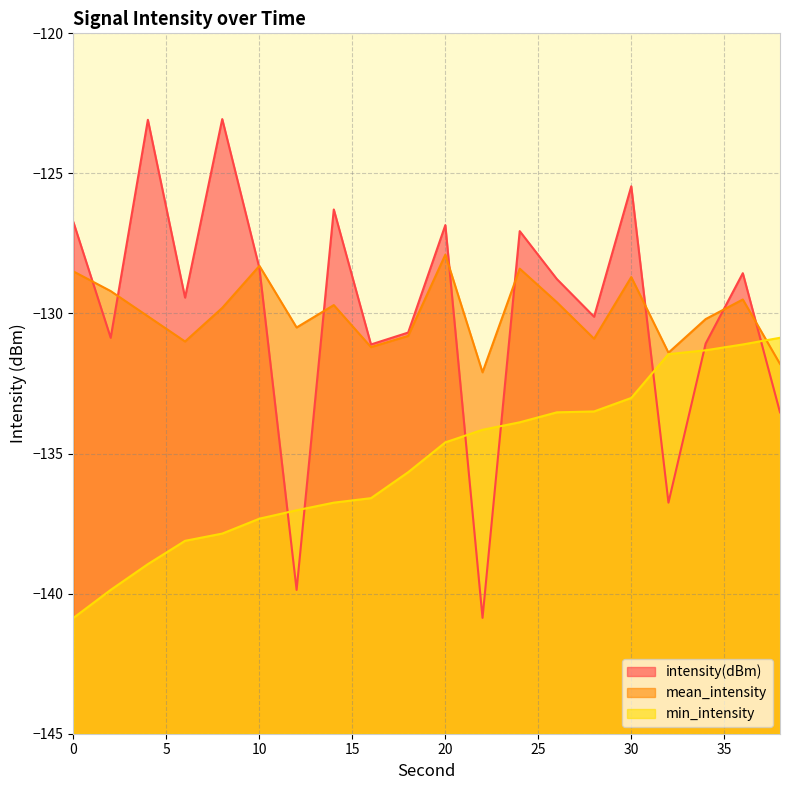

What is the value of the min_intensity point at the 6th from the left?

-137.3